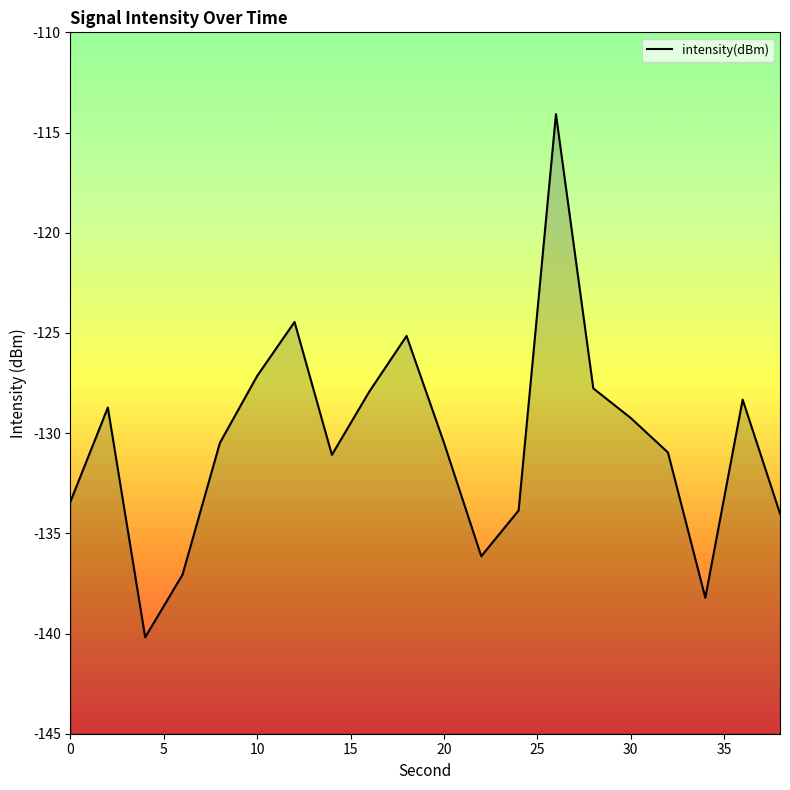

True or false: the data shows -189.0 at 22.

False